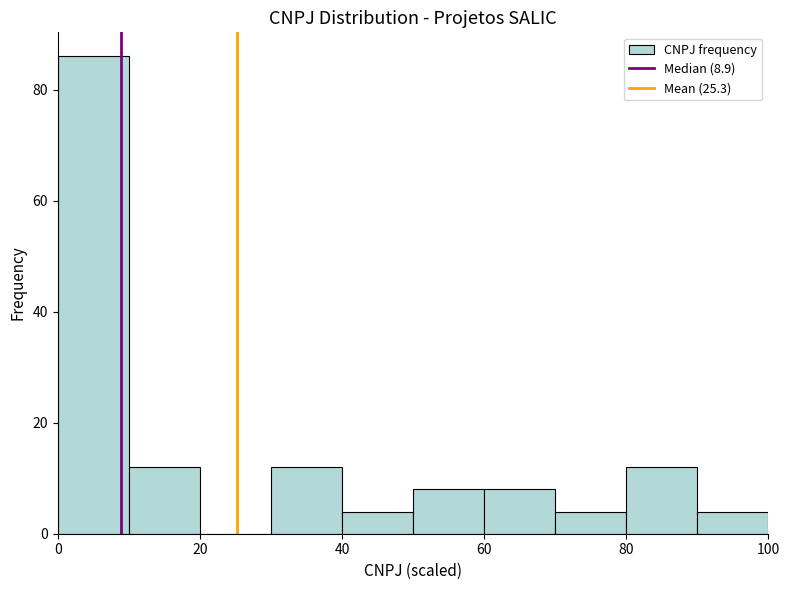

Over which range of the x-axis is the bar tallest?

0 to 10